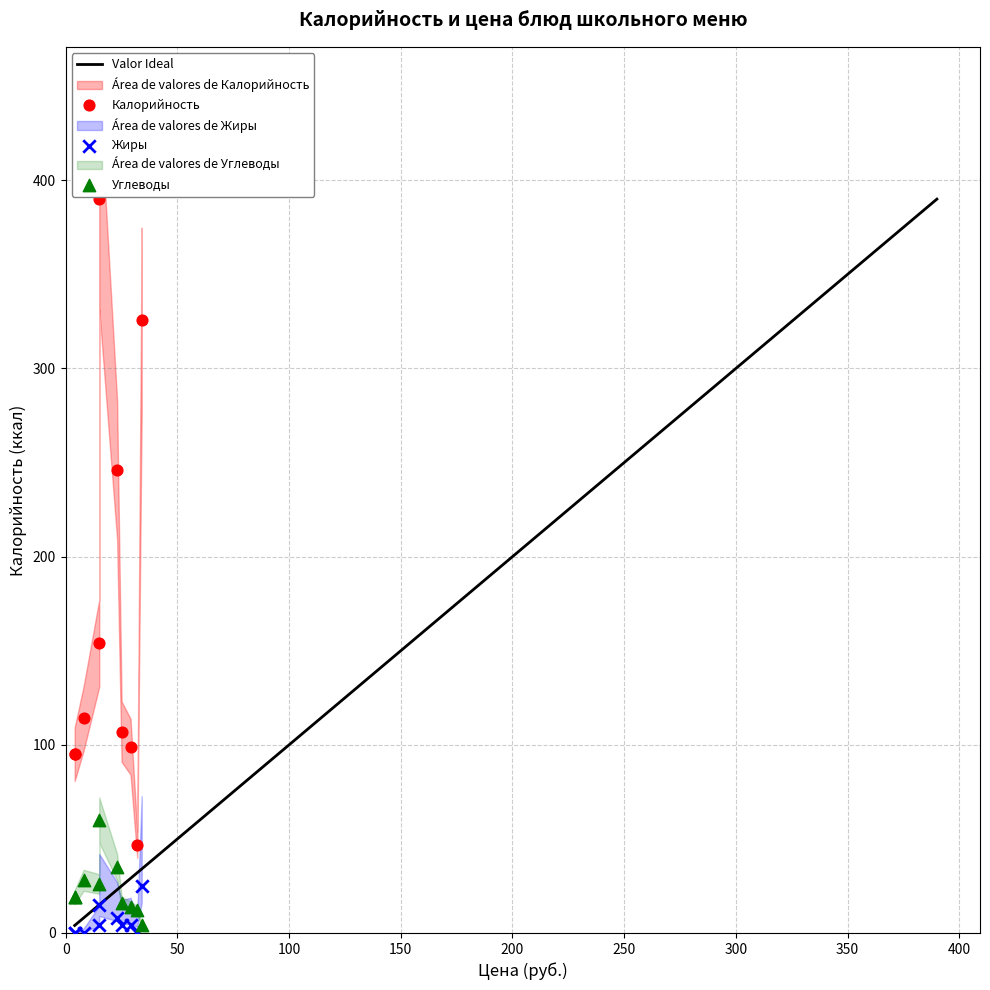

Across all series, what Y value is closest to 195?

154